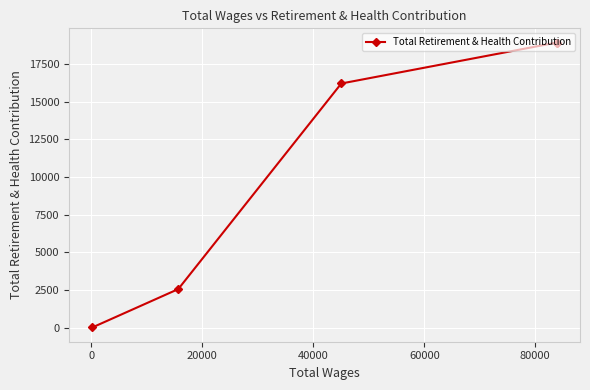

What is the sum of all values?

56641